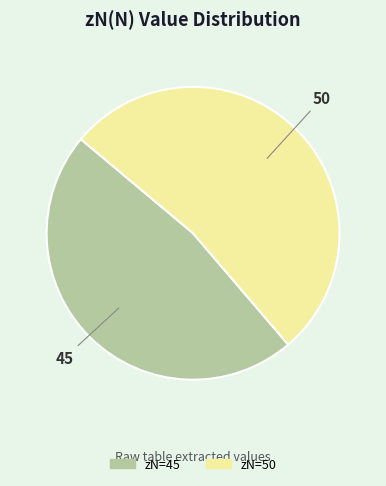

Rank the categories by value from highest to lowest.

50, 45